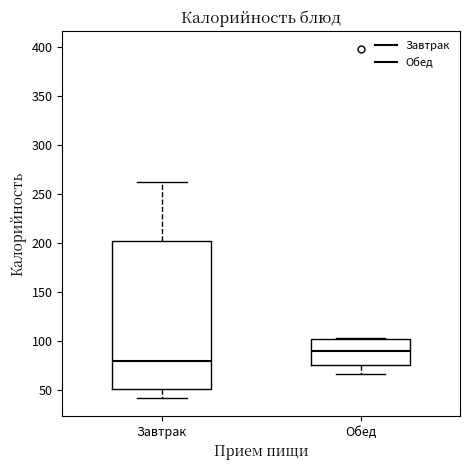

Reading left to right, transcribe this box plot: for each box, give where its median line is, the range the box spans, and where its two whiskers end, as read against the y-axis. The values are not printed on the chart, so give them approximately, as read against the axis.

Завтрак: median 80, box 50 to 200, whiskers 40 to 260
Обед: median 90, box 75 to 100, whiskers 65 to 105